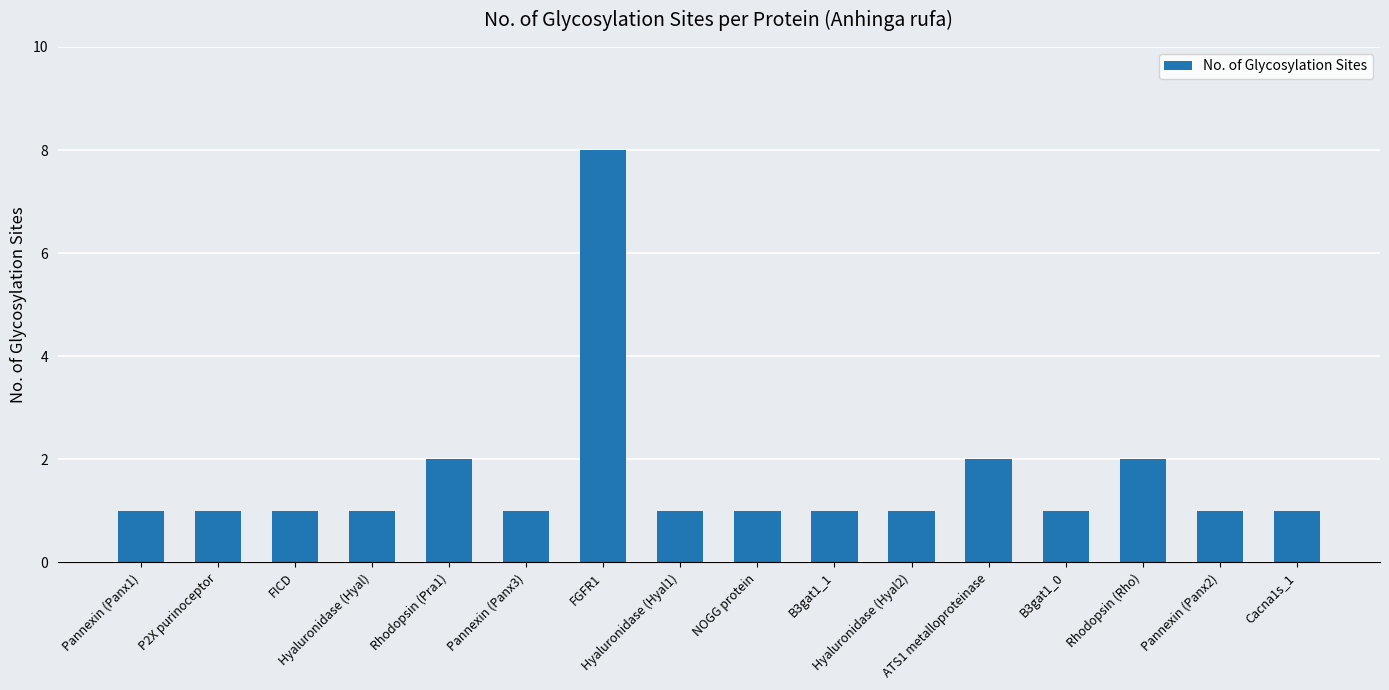

How many data points does each series have?

16